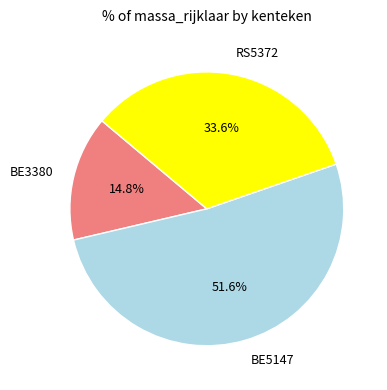

How many segments does this pie chart have?

3